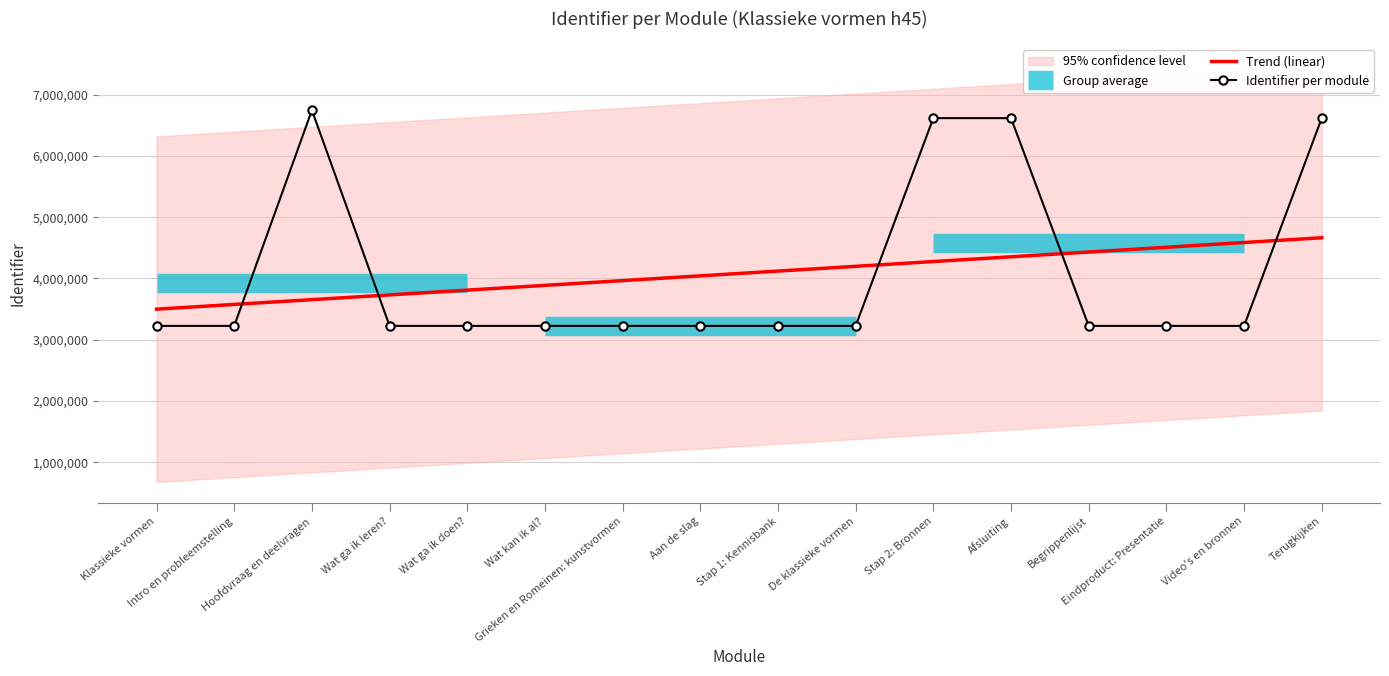

True or false: the data shows 3226892 at Wat ga ik leren?.

True